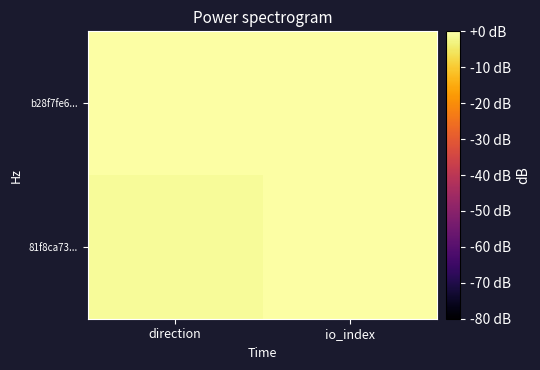

Between direction and io_index, which series saw the biggest shift?

b28f7fe6...